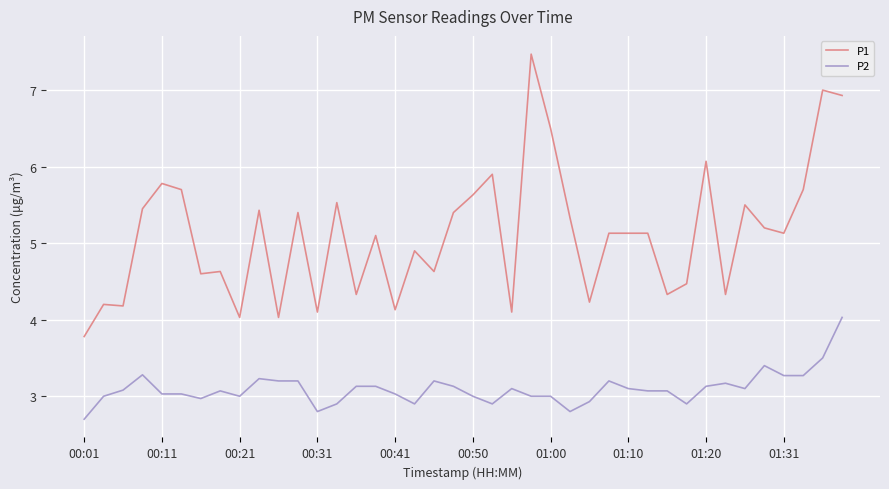

List the series in order of their peak value, lowest first.

P2, P1